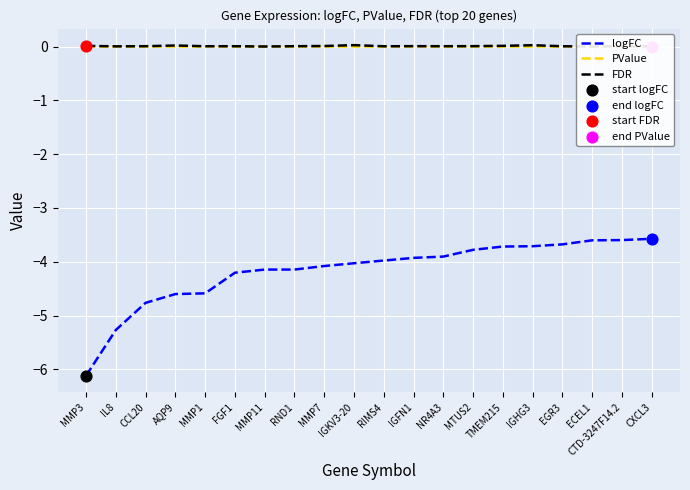

True or false: logFC has a value of -4.1 at RND1.

True